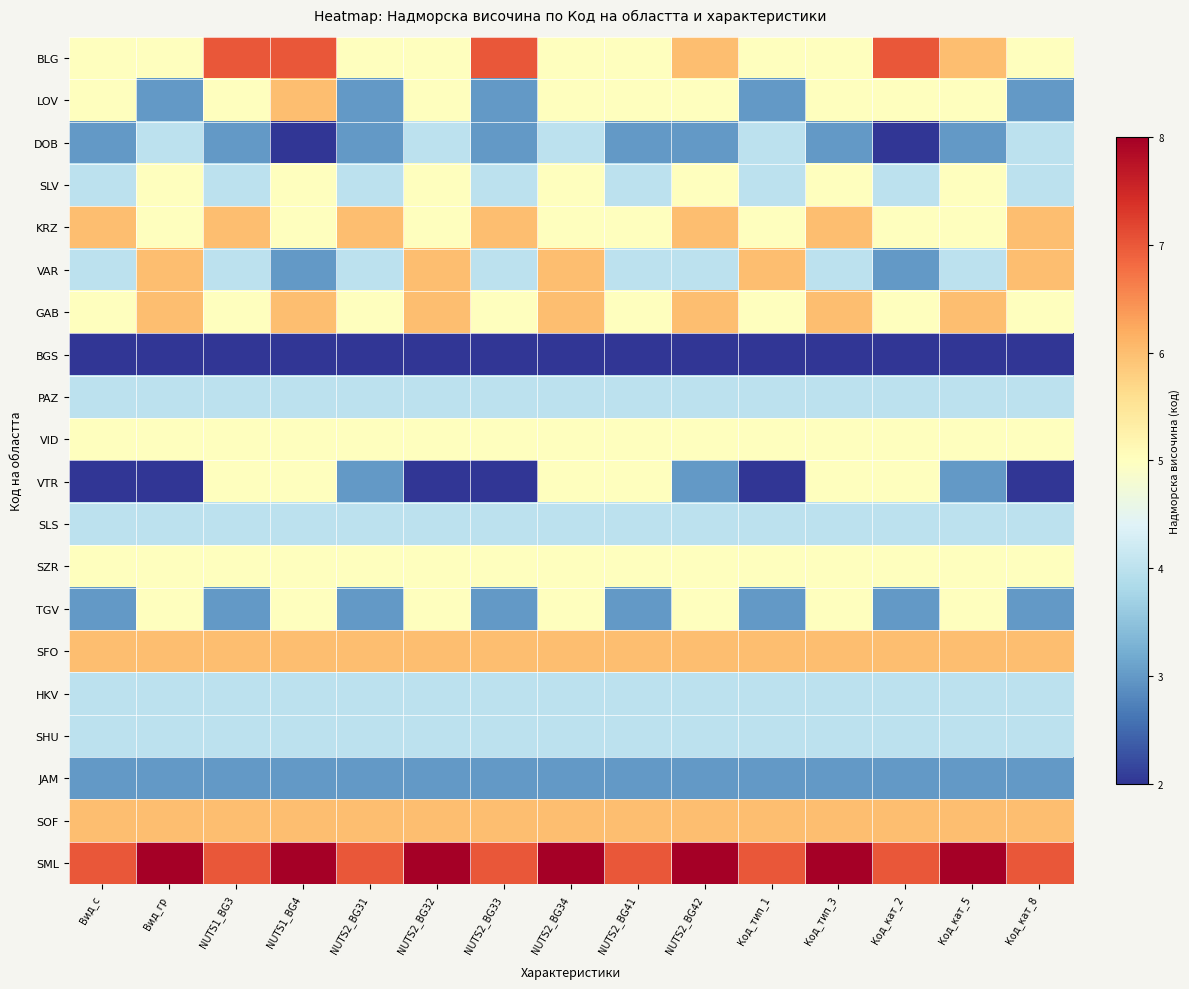

What is the total value across all series at NUTS2_BG32?

94